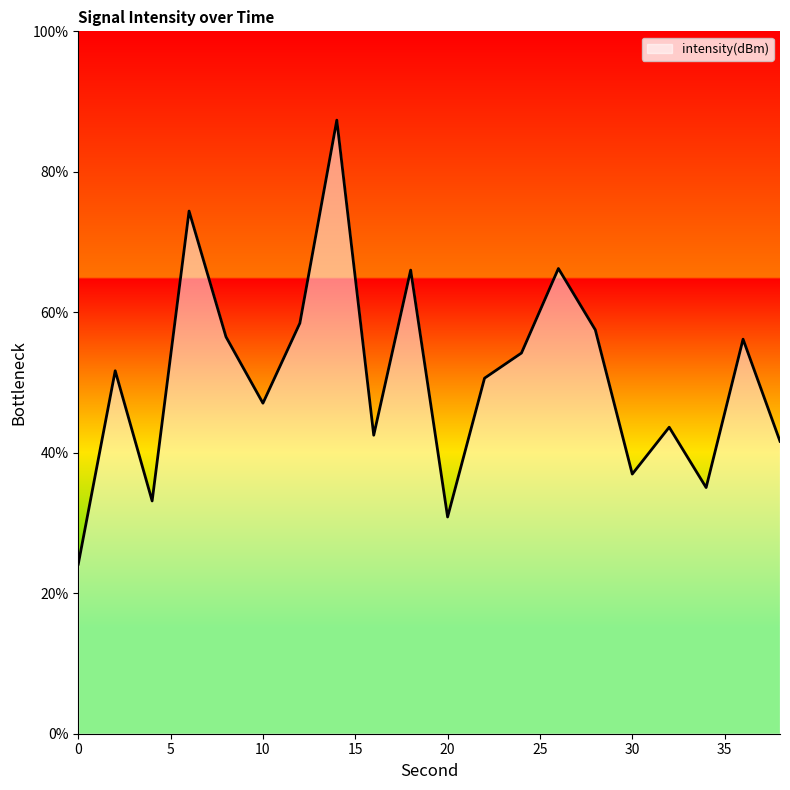

Does the chart display data point markers on the line(s)?

No